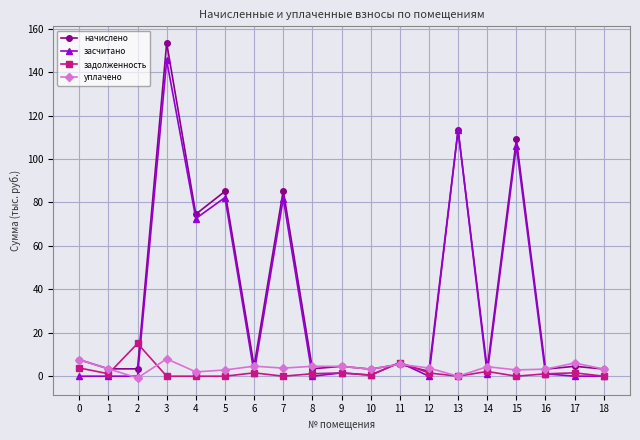

What is the total value across all series at 2?

17.6